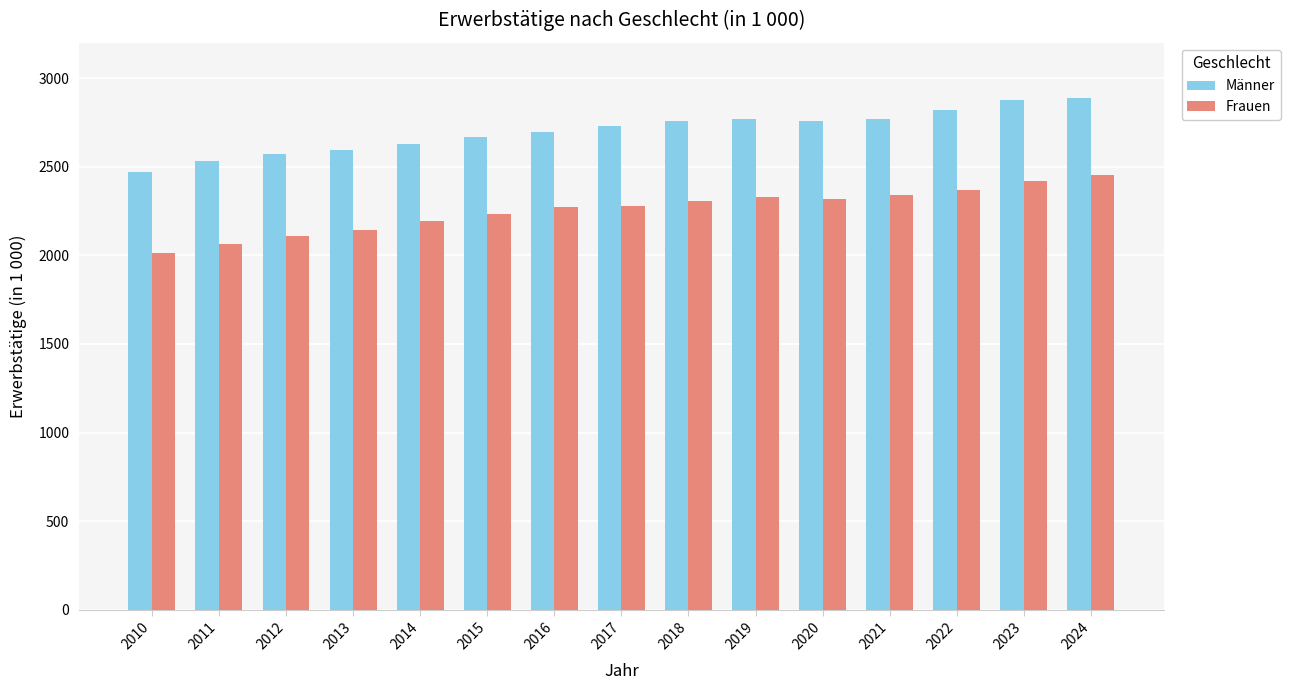

What is the value of the Frauen bar at the 4th from the left?

2142.7